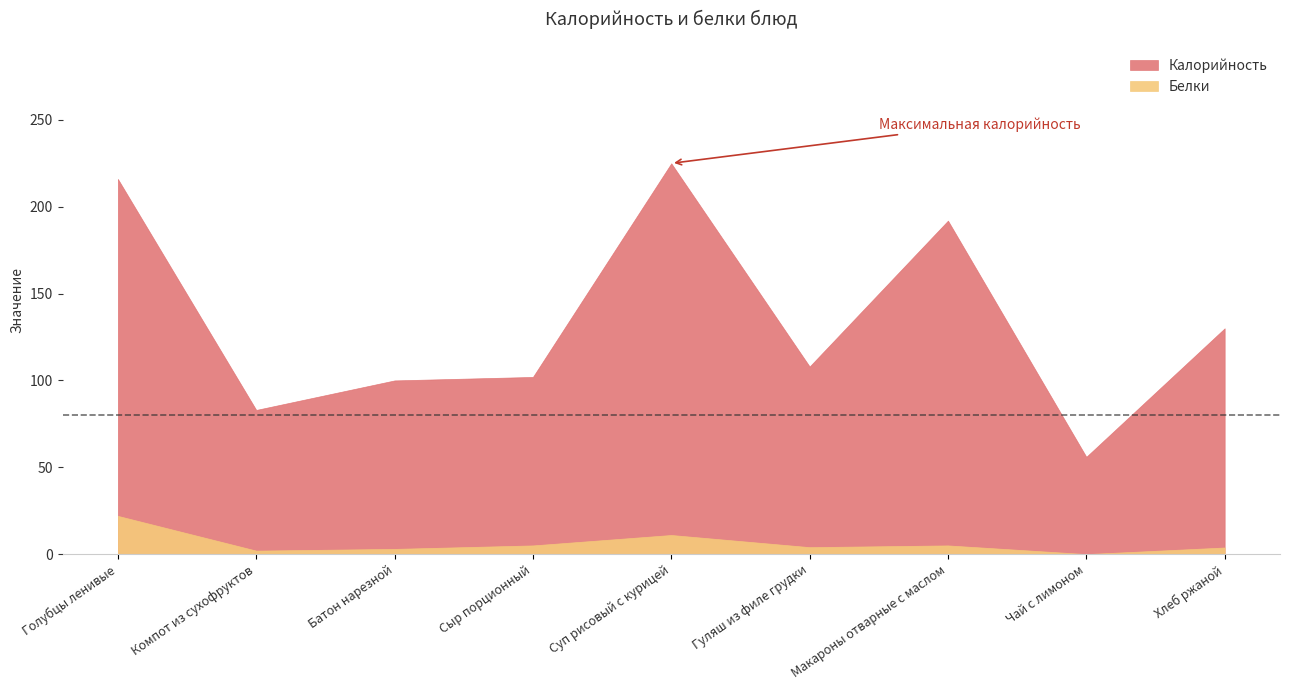

What is the total value across all series at Гуляш из филе грудки?

112.0